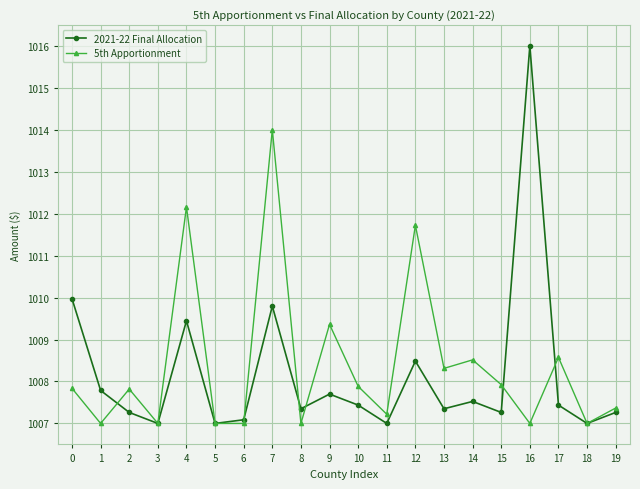

Which series has the largest range (max minus min)?

2021-22 Final Allocation